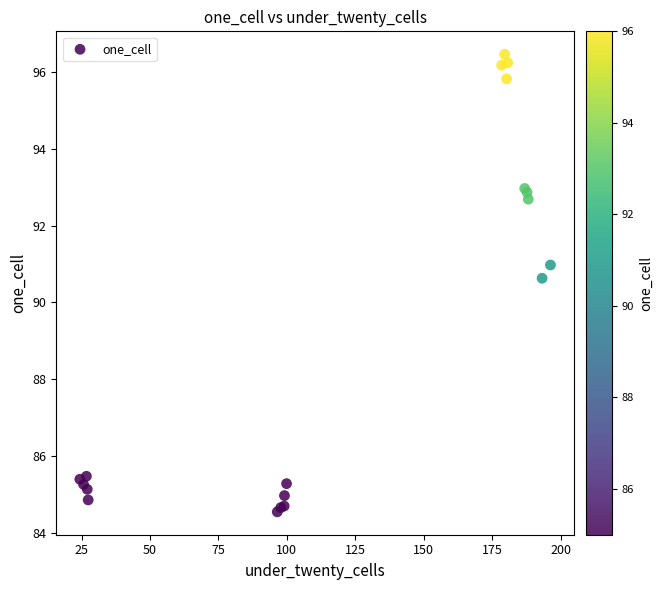

What Y value in the scatter plot is closest to 90?

90.6